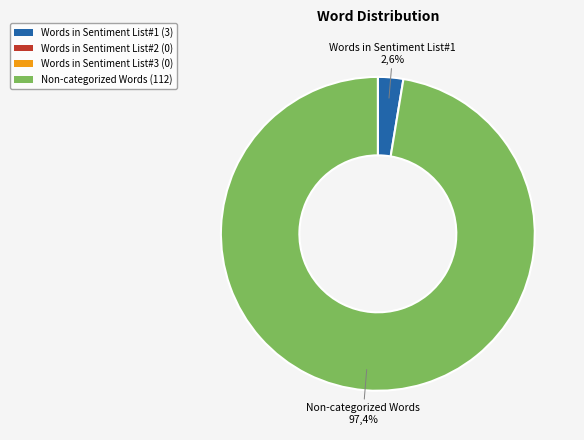

Count the number of slices in the pie.

4